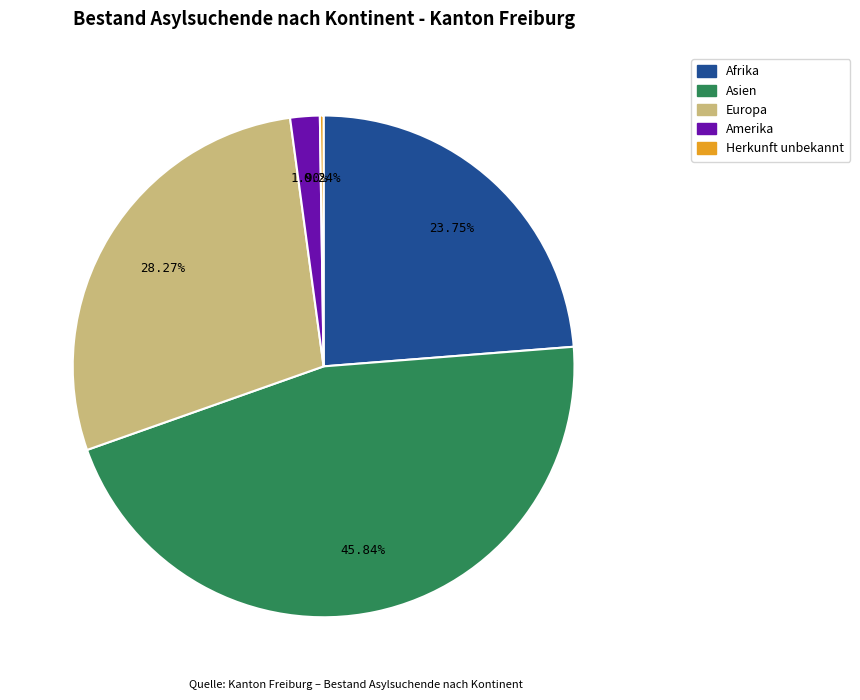

What percentage is the Asien slice, to the nearest percent?

46%